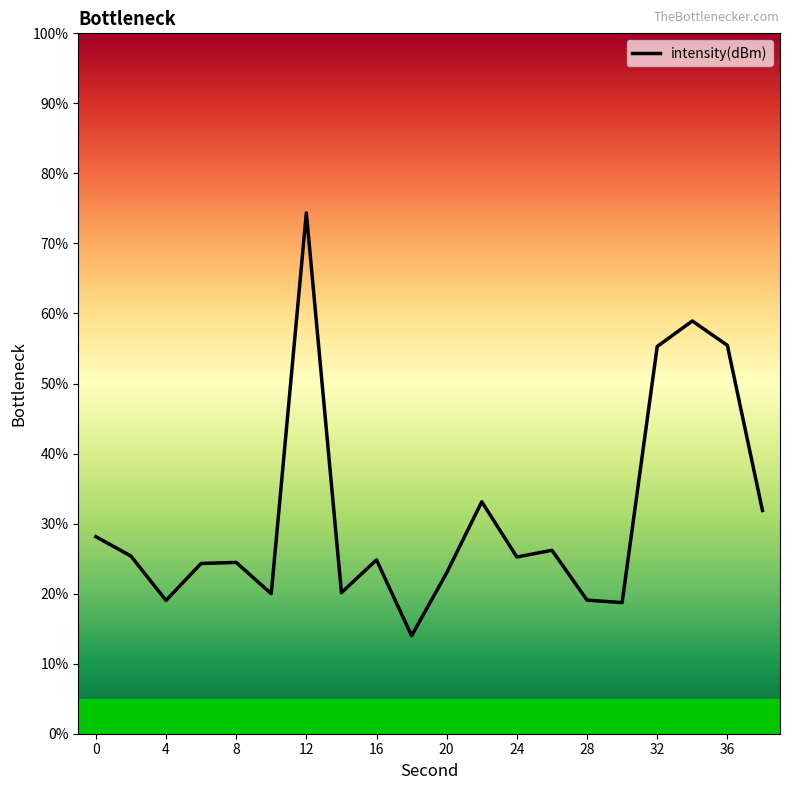

How many points are higher than both their immediate neighbors (excluding endpoints)?

6